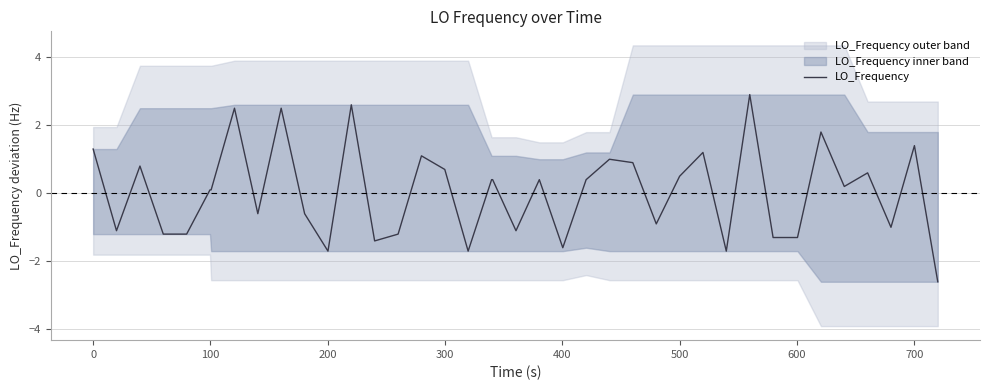

What is the smallest value displayed?

-2.6